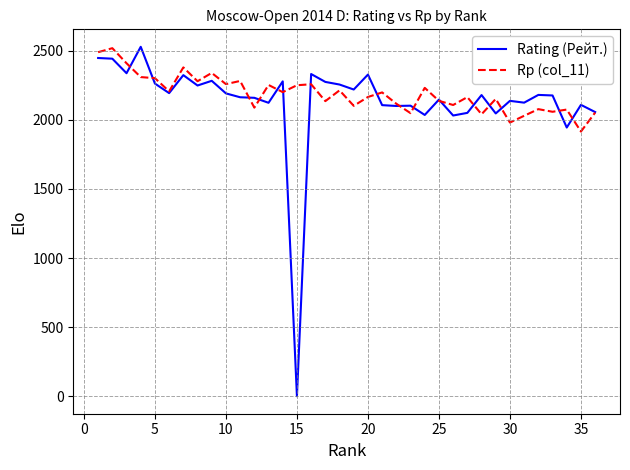

What is the greatest value displayed?

2528